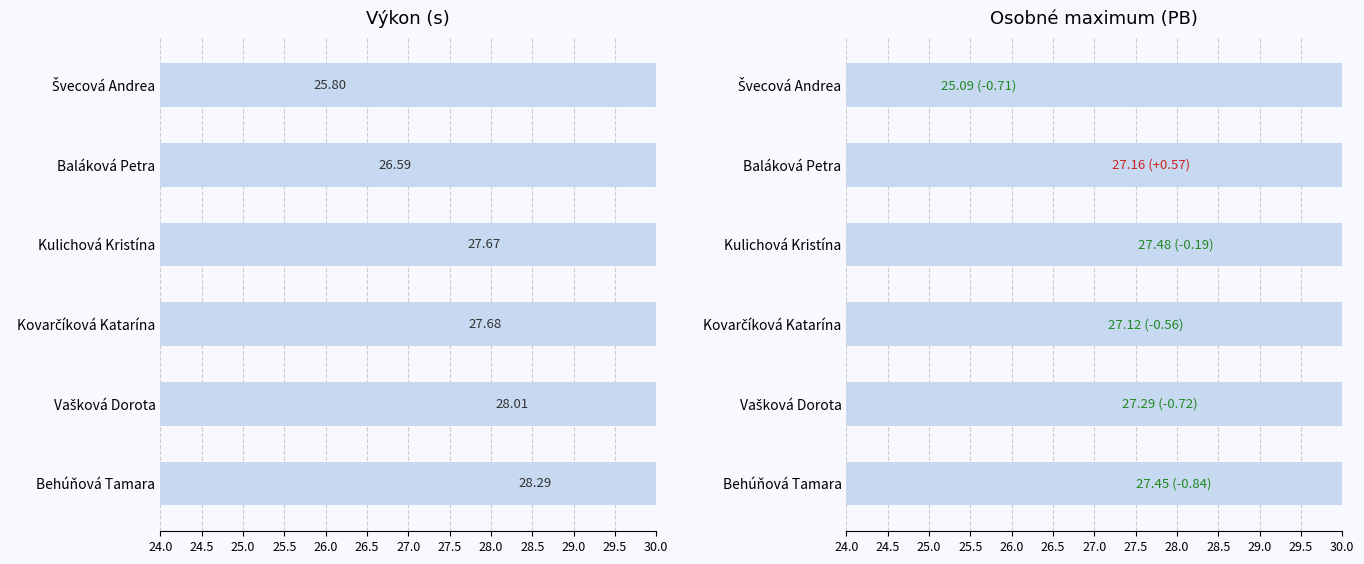

How many bars are there in each group?

2